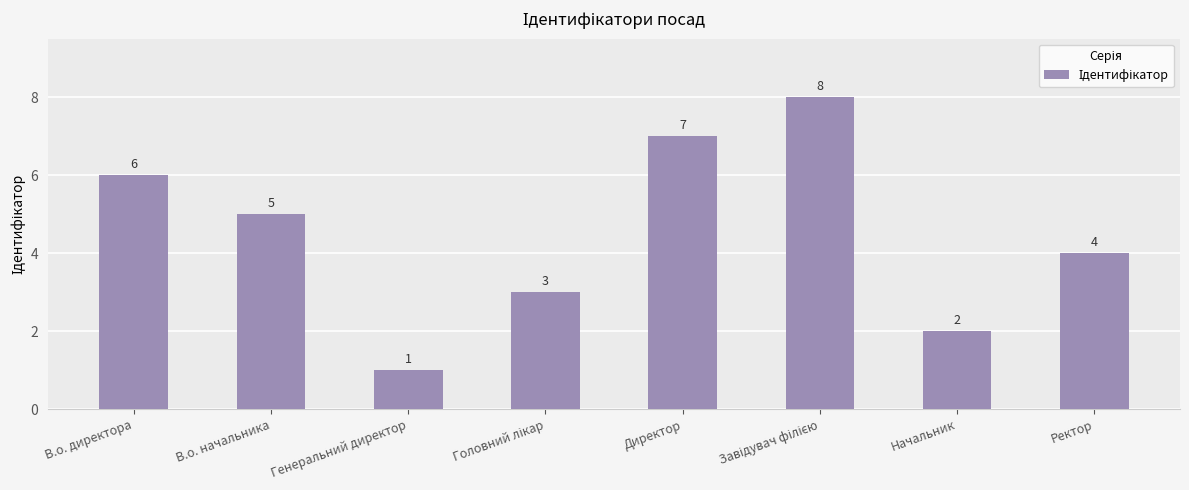

How many distinct data groups are displayed?

1